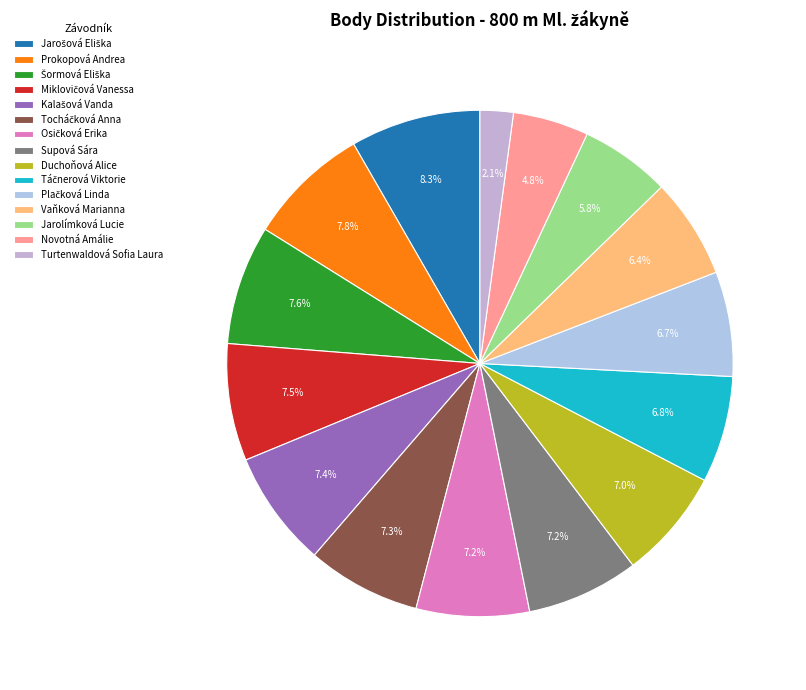

How many segments does this pie chart have?

15